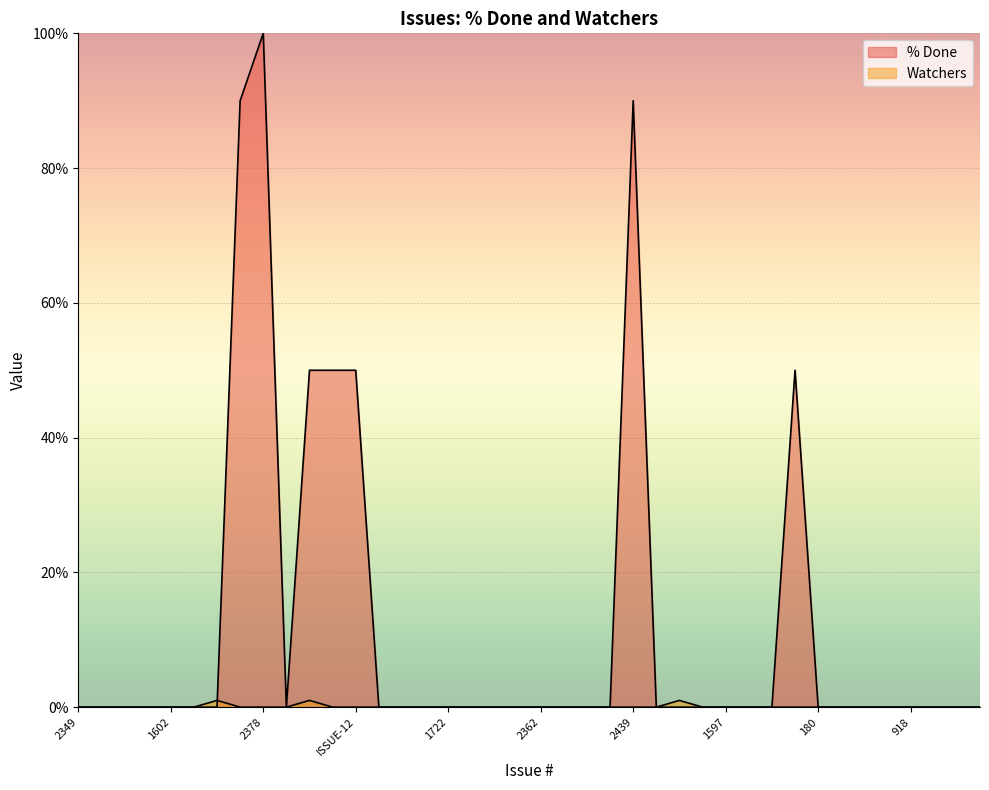

Reading left to right, what are all the values shown in this chart?

% Done: 0	0	0	0	0	0	0	90	100	0	50	50	50	0	0	0	0	0	0	0	0	0	0	0	90	0	0	0	0	0	0	50	0	0	0	0	0	0	0	0
Watchers: 0	0	0	0	0	0	1	0	0	0	1	0	0	0	0	0	0	0	0	0	0	0	0	0	0	0	1	0	0	0	0	0	0	0	0	0	0	0	0	0